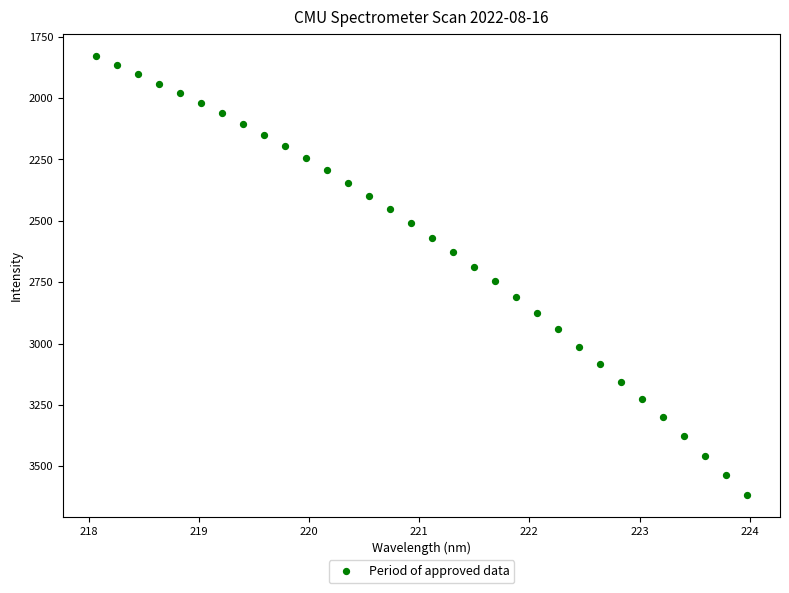

What is the range of Y values (max minus min)?

1788.1